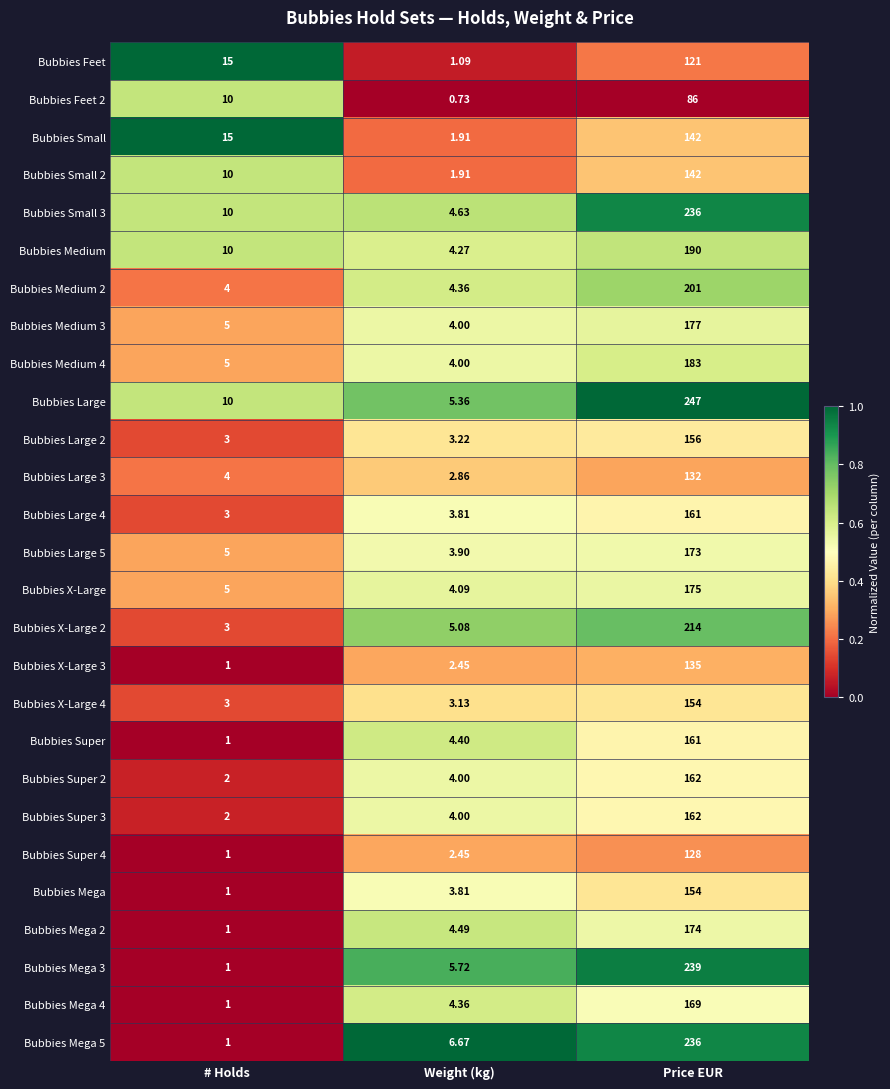

Which series has the widest spread of values?

Bubbies Large